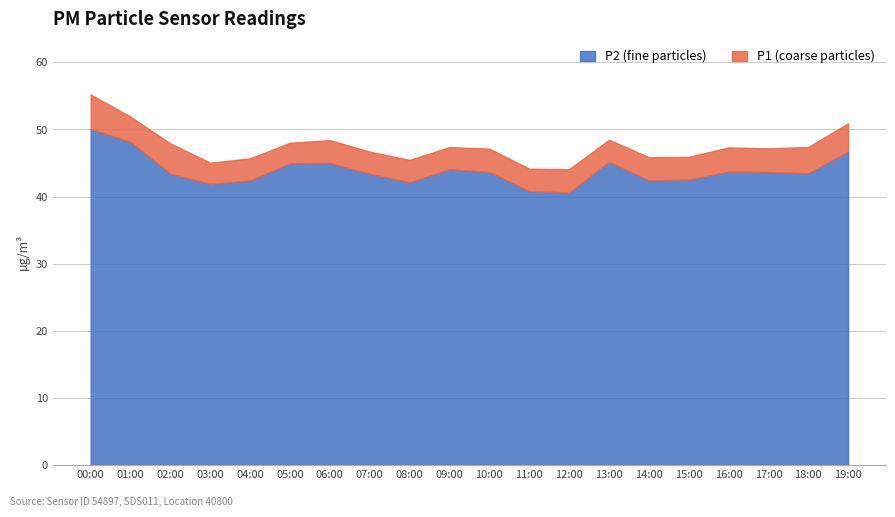

True or false: P2 has a value of 10.3 at 12:00.

False